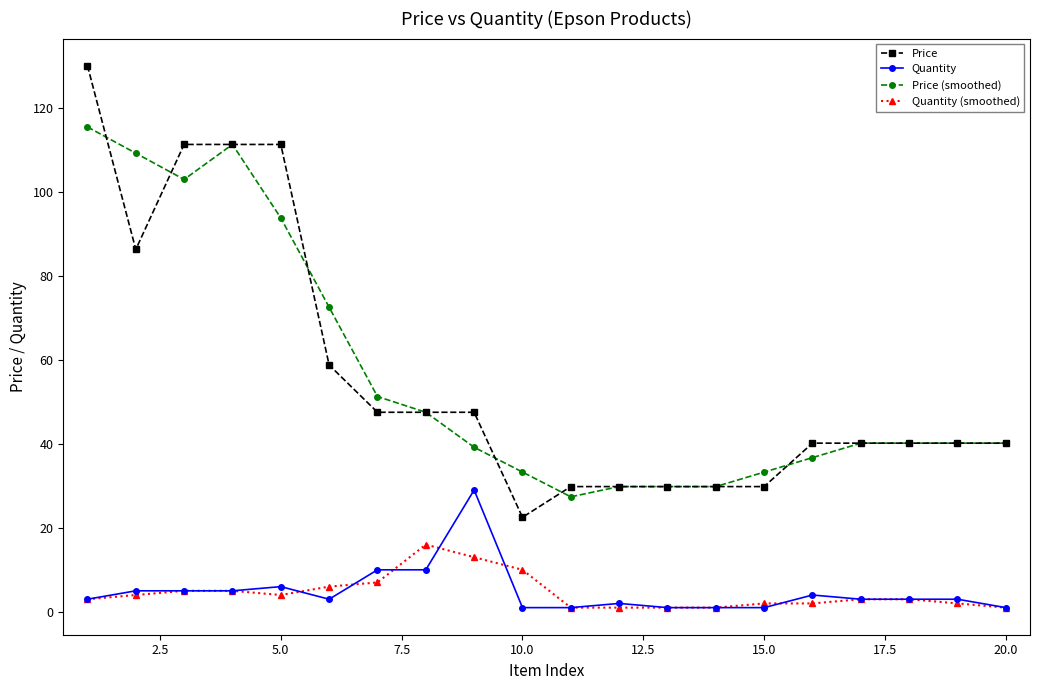

What is the value of the Price (smoothed) point at the 20th from the left?

40.2